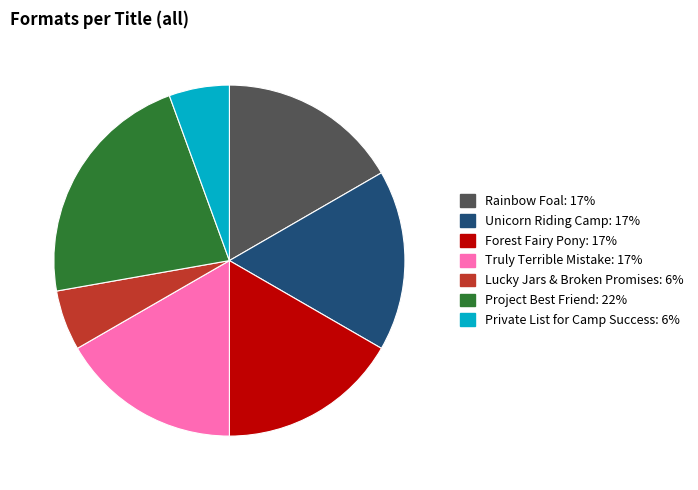

Is it true that Lucky Jars & Broken Promises is 20% of the pie?

False